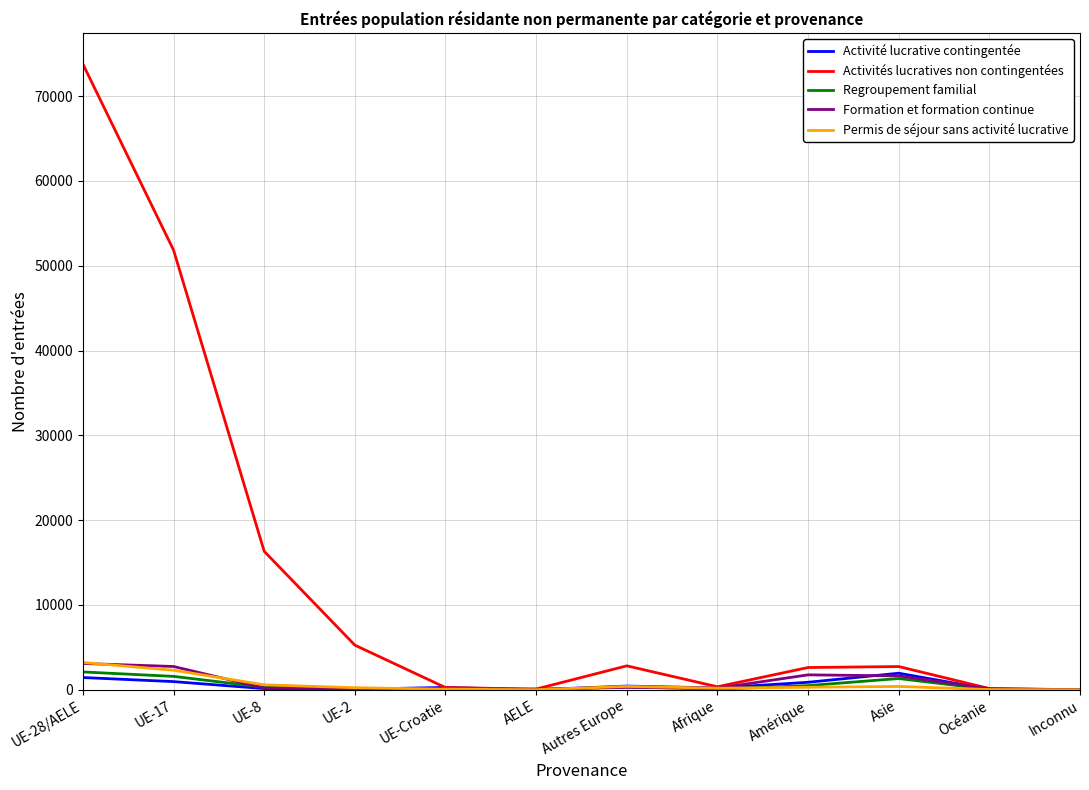

What is the sum of all Activité lucrative contingentée values?

6439